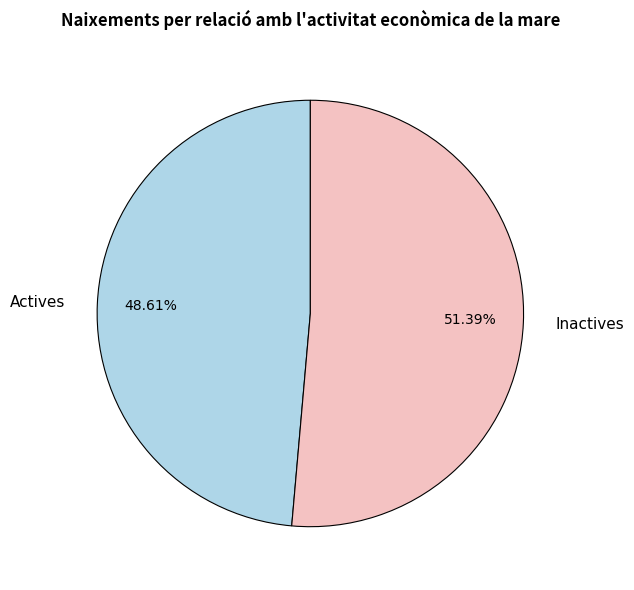

What percentage is the Inactives slice, to the nearest percent?

51%